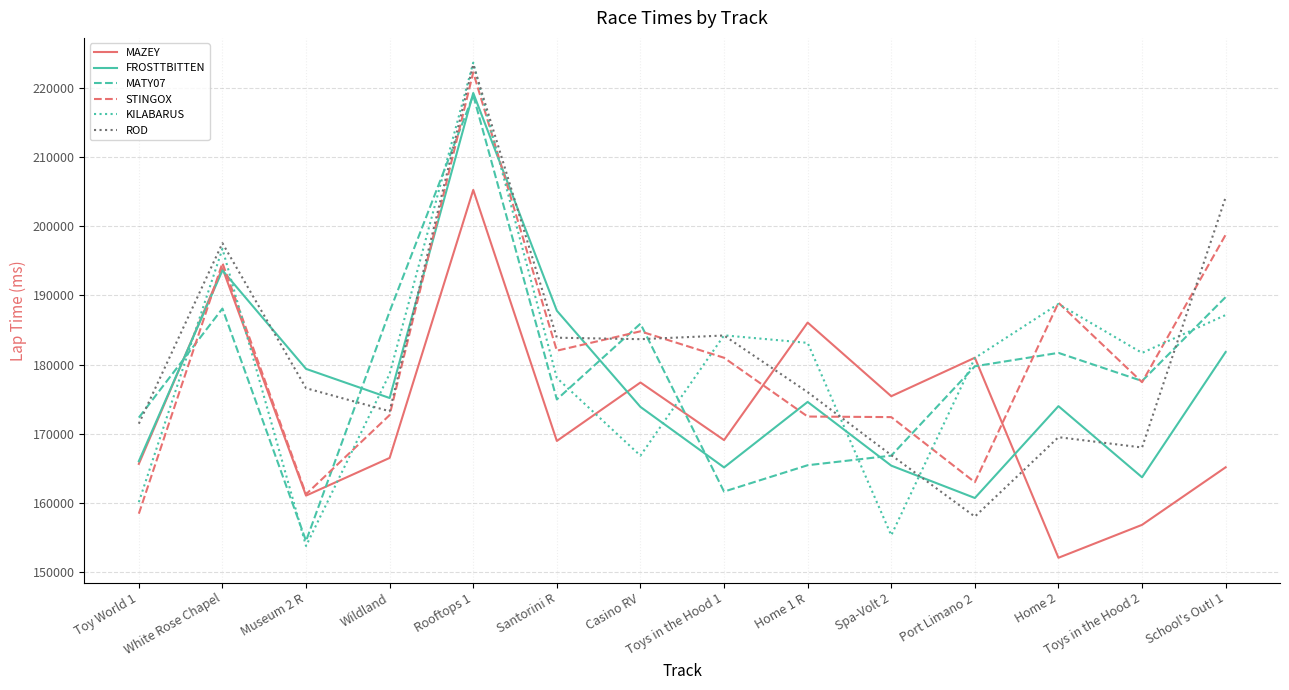

Which series has the widest spread of values?

KILABARUS